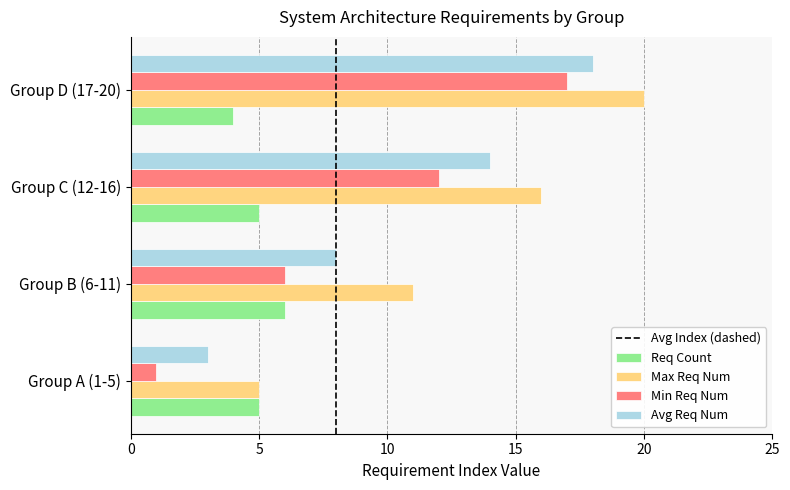

Rank the series by their maximum value, from lowest to highest.

Req Count, Min Req Num, Avg Req Num, Max Req Num